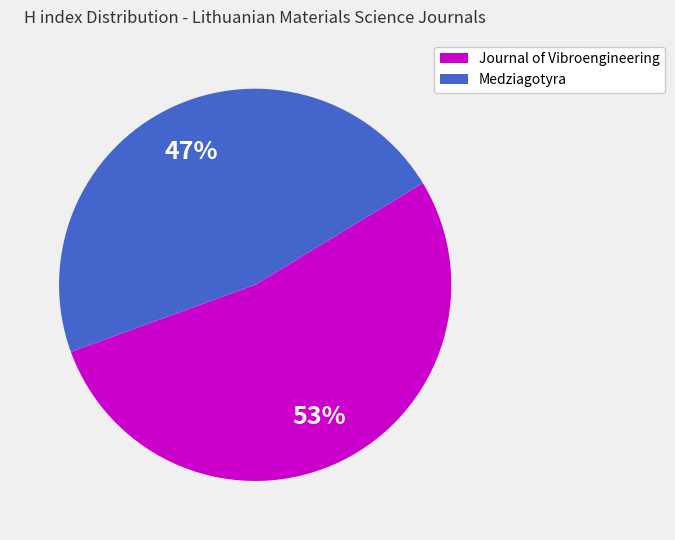

Does Journal of Vibroengineering account for over 50% of the chart?

Yes